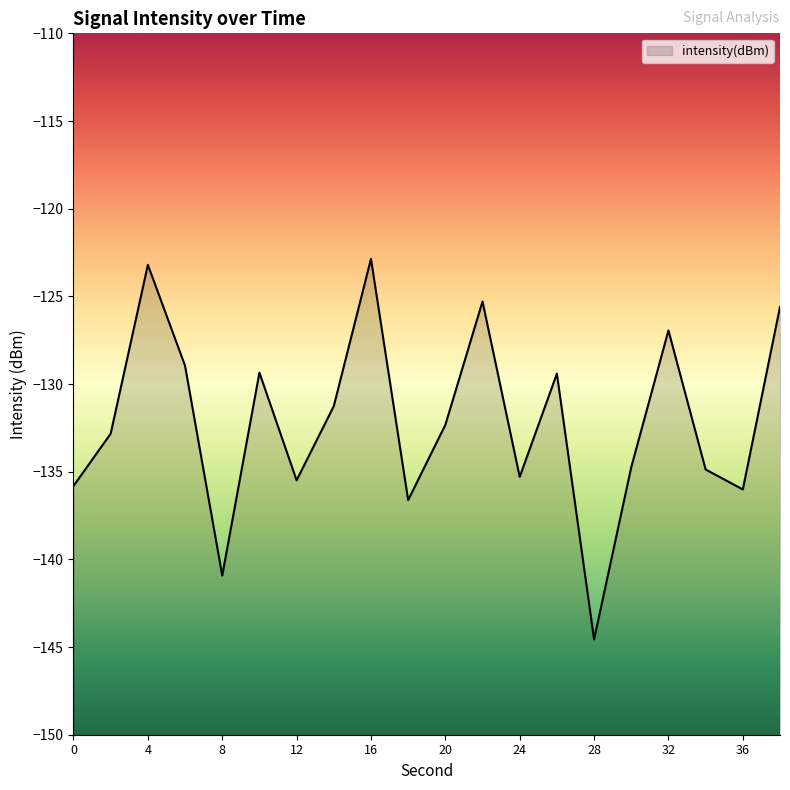

What is the minimum value shown in the chart?

-144.6